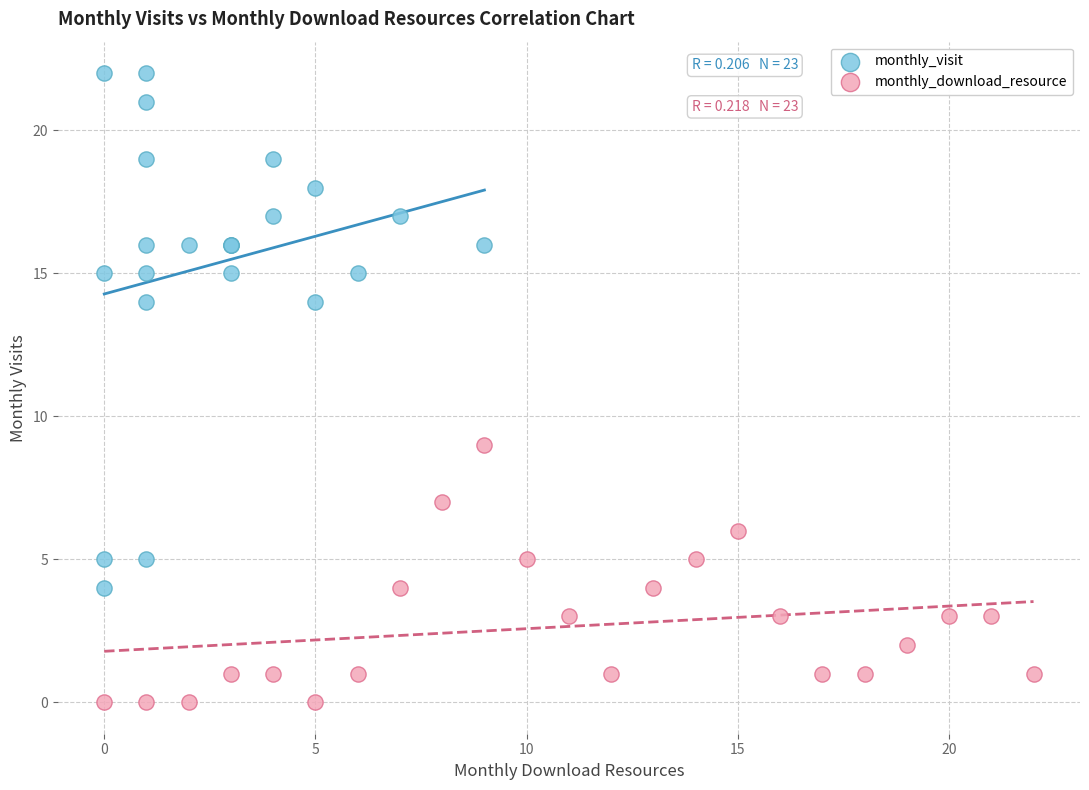

Which series contains the highest Y value?

monthly_visit